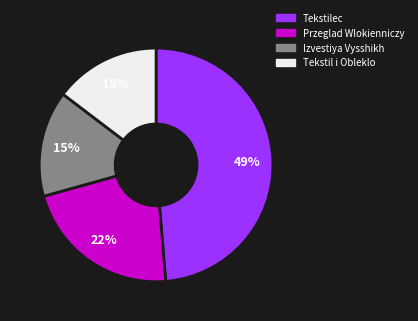

Do Tekstilec and Tekstil i Obleklo together represent more than half of the pie?

Yes